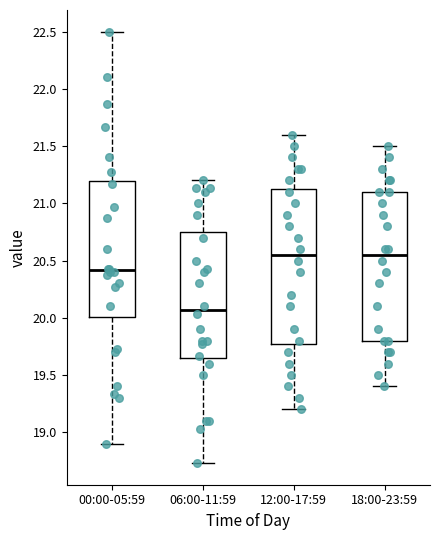

Reading left to right, read every box against the y-axis: the position of its median line, the range the box covers, and the ends of its whiskers. The values are not printed on the chart, so give them approximately, as read against the axis.

00:00-05:59: median 20.40, box 20.00 to 21.20, whiskers 18.90 to 22.50
06:00-11:59: median 20.05, box 19.65 to 20.75, whiskers 18.75 to 21.20
12:00-17:59: median 20.55, box 19.80 to 21.15, whiskers 19.20 to 21.60
18:00-23:59: median 20.55, box 19.80 to 21.10, whiskers 19.40 to 21.50